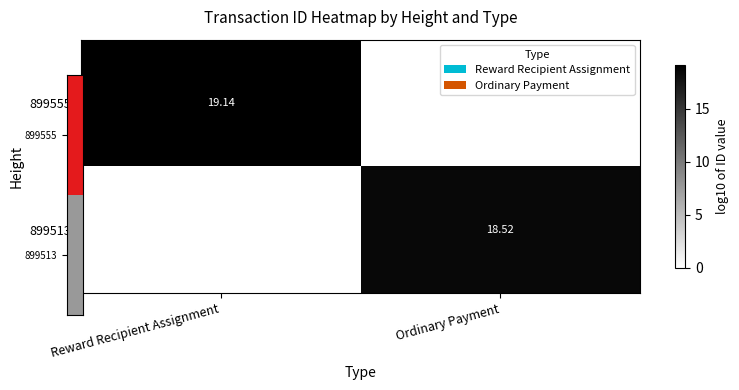

Is it true that 899513 equals 18.5 at Ordinary Payment?

True